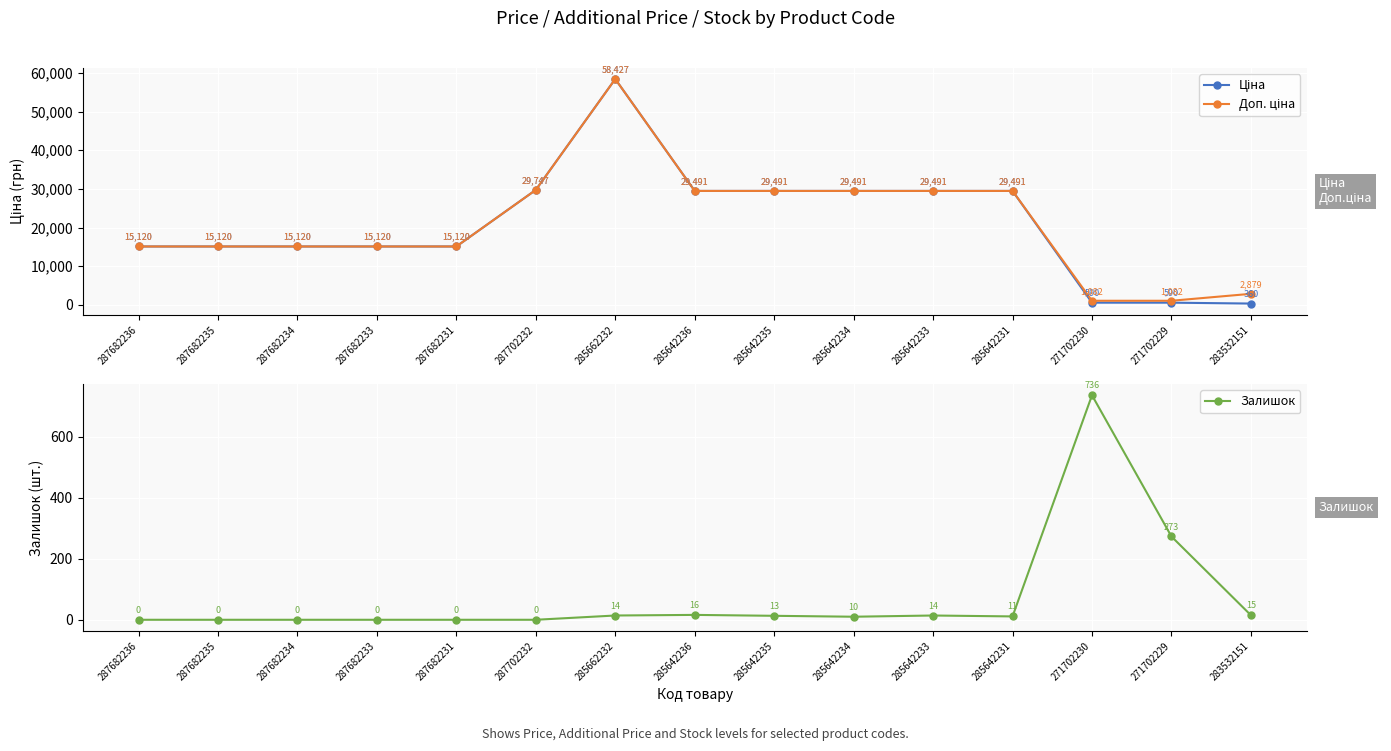

Which series has the largest total across all categories?

Доп. ціна